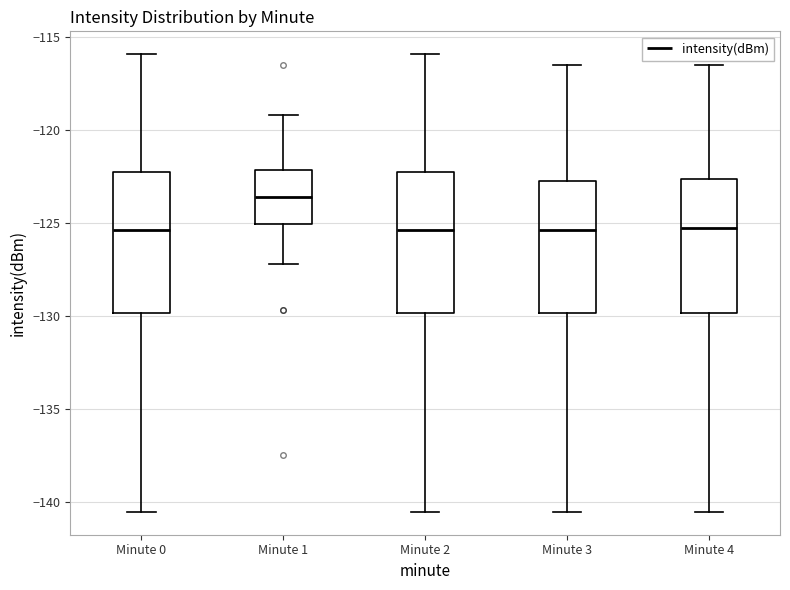

Reading left to right, transcribe this box plot: for each box, give where its median line is, the range the box spans, and where its two whiskers end, as read against the y-axis. The values are not printed on the chart, so give them approximately, as read against the axis.

Minute 0: median -125.5, box -130.0 to -122.5, whiskers -140.5 to -116.0
Minute 1: median -123.5, box -125.0 to -122.0, whiskers -127.0 to -119.0
Minute 2: median -125.5, box -130.0 to -122.5, whiskers -140.5 to -116.0
Minute 3: median -125.5, box -130.0 to -122.5, whiskers -140.5 to -116.5
Minute 4: median -125.5, box -130.0 to -122.5, whiskers -140.5 to -116.5